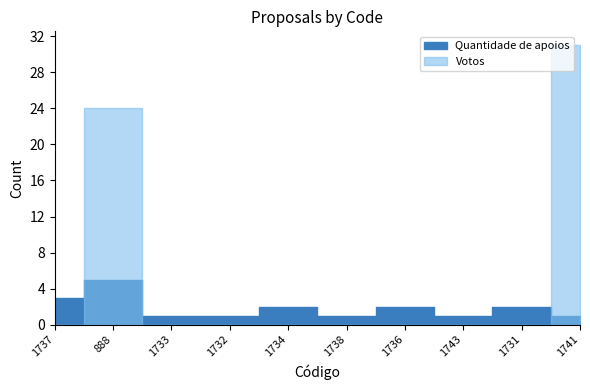

Which series has the largest range (max minus min)?

Votos